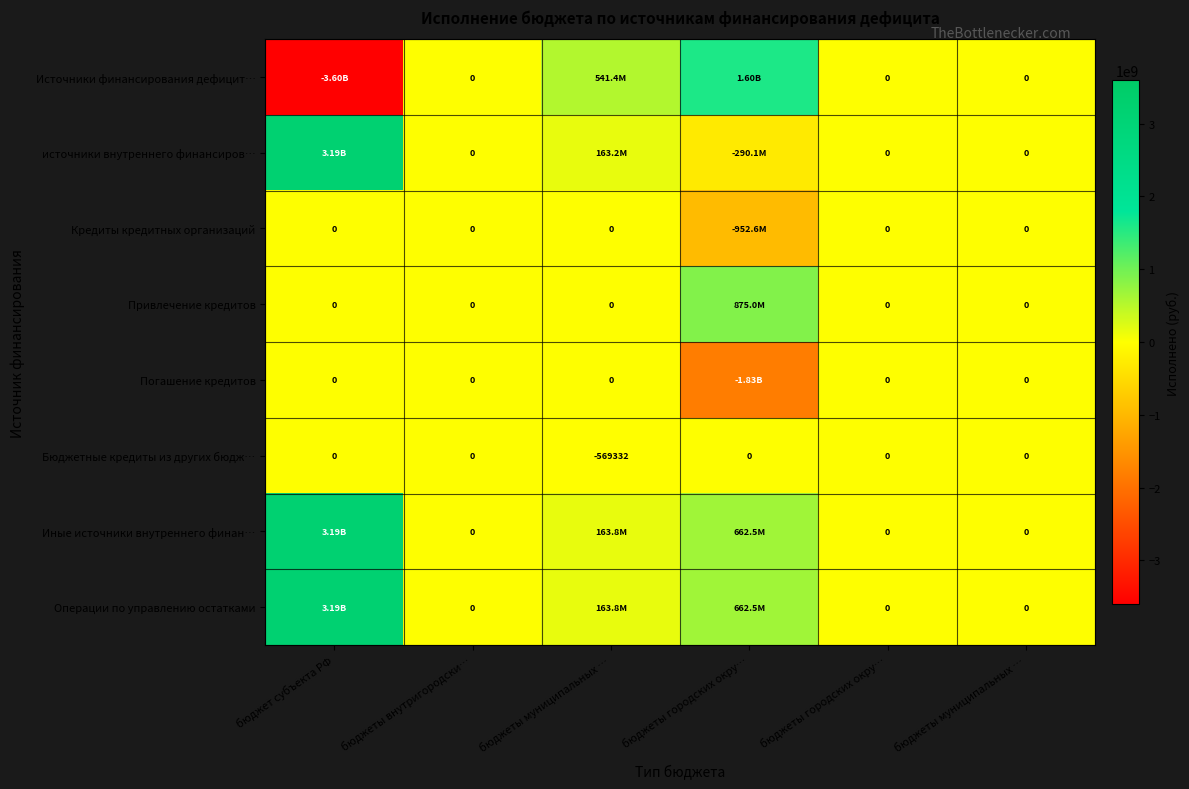

Between бюджет субъекта РФ and бюджеты внутригородски…, which series saw the biggest shift?

Источники финансирования дефицит…